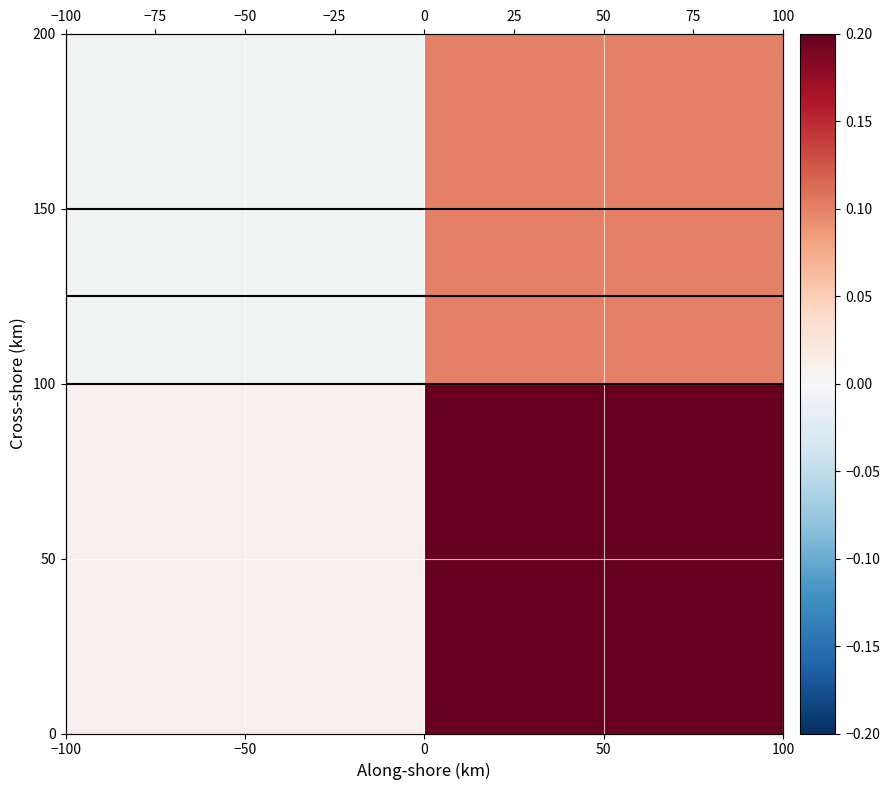

Count the number of categories in the chart.

2